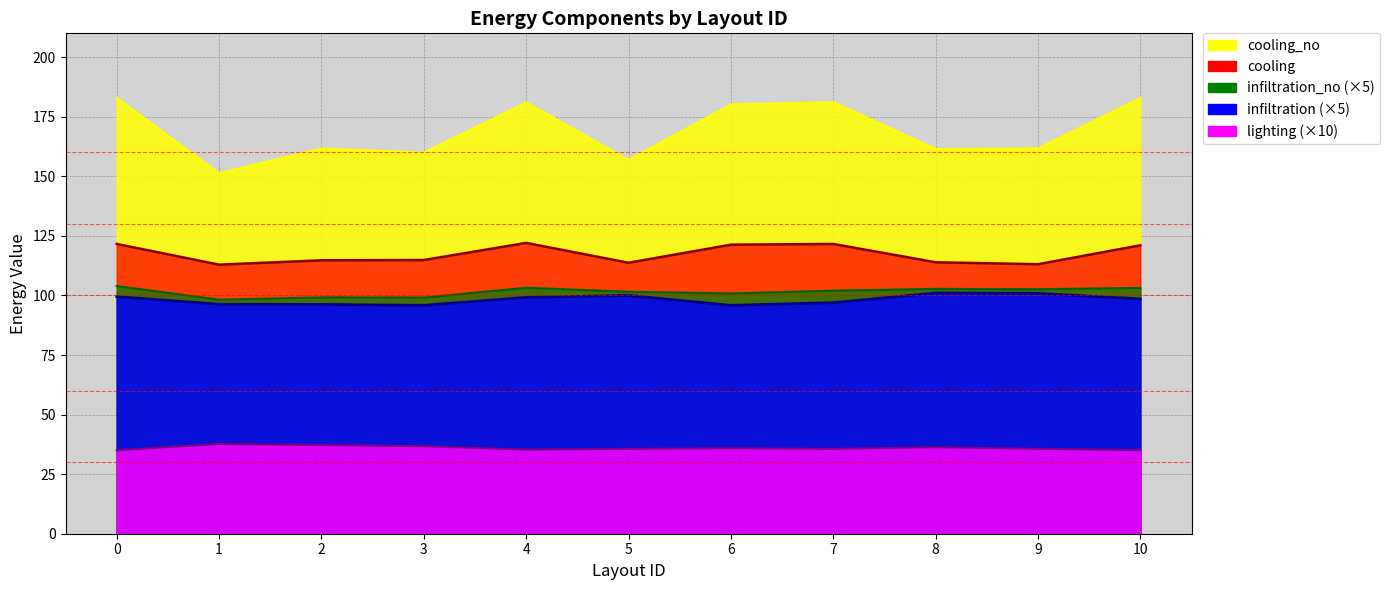

Which has a higher value, 6 or 4?

4